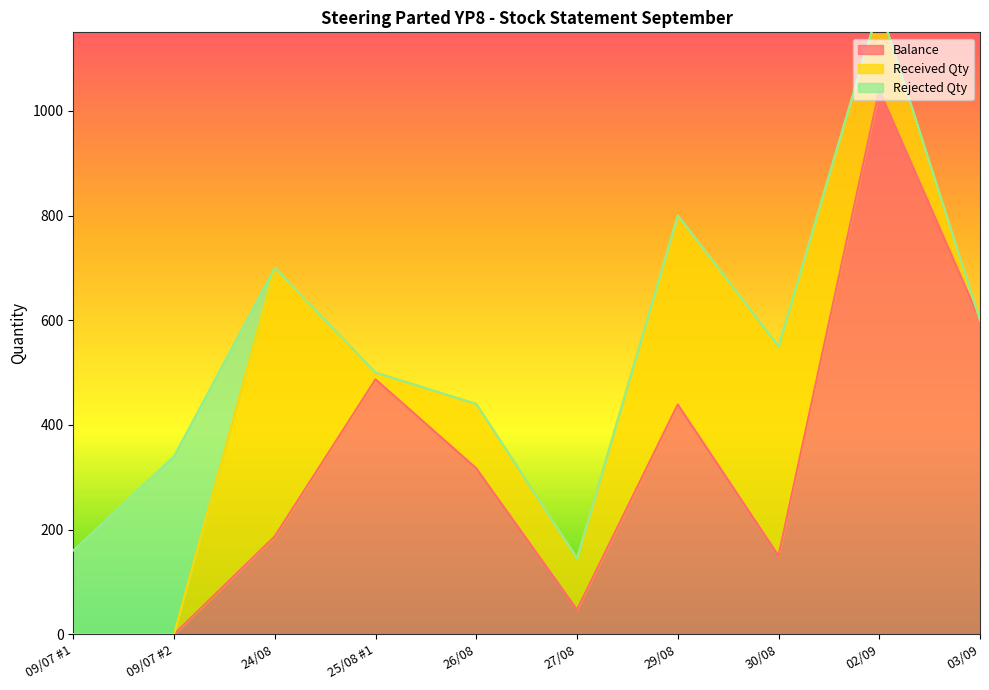

True or false: Balance has a value of 700 at 29/08.

False